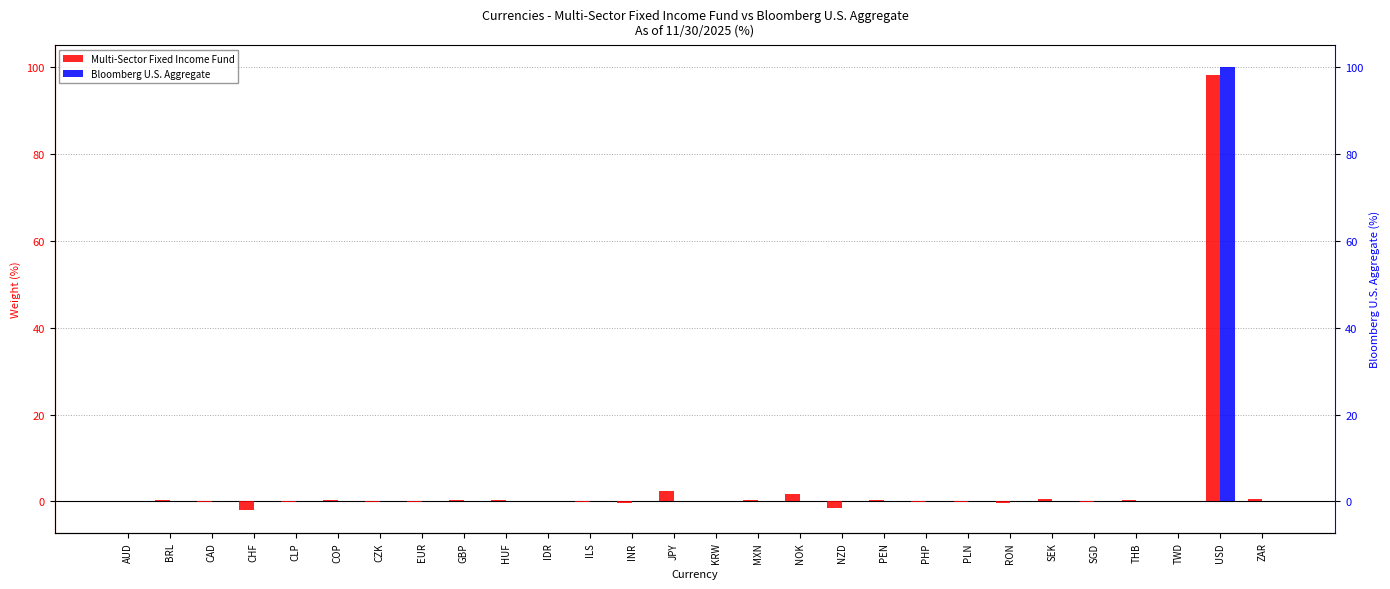

What is the spread (max minus min) of values at ZAR?

0.5